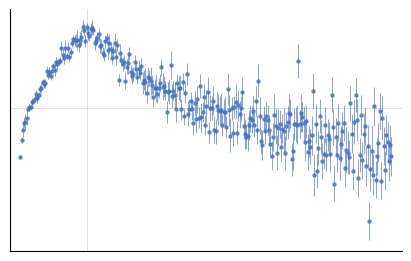

Is this an area chart (filled region under the line)?

No